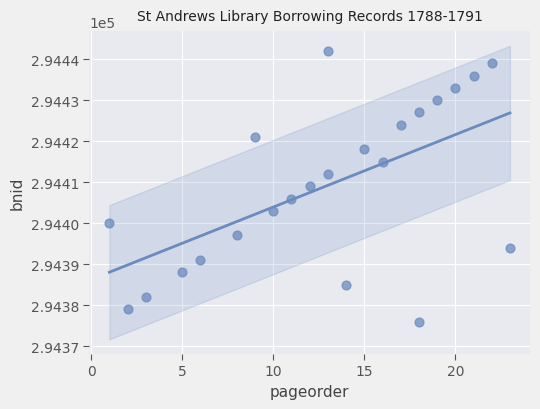

What is the range of X values (max minus min)?

22